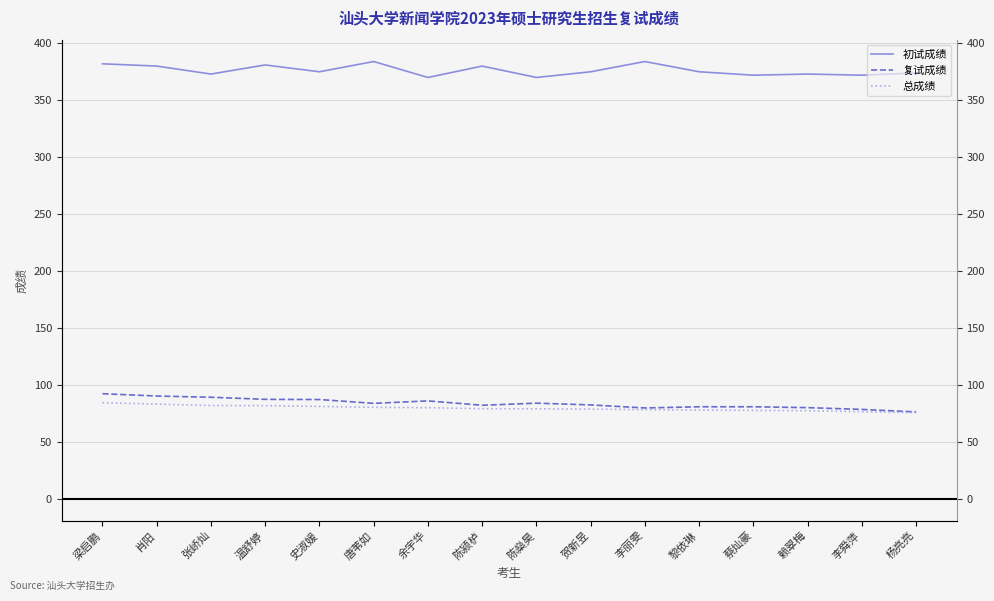

How many lines are shown in the chart?

3